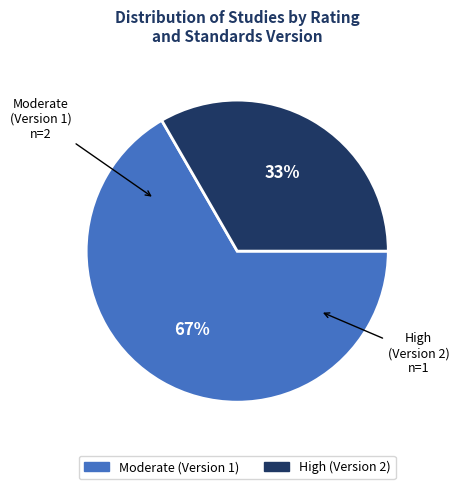

To the nearest percent, what is the average slice percentage?

50%